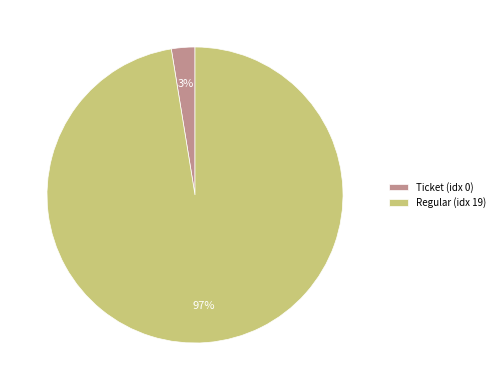

Between Regular (idx 19) and Ticket (idx 0), which is larger?

Regular (idx 19)